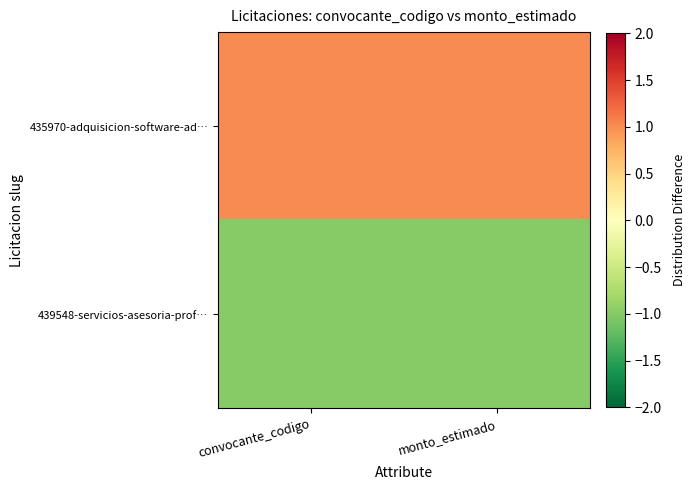

Which series has the largest total across all categories?

435970-adquisicion-software-ad…